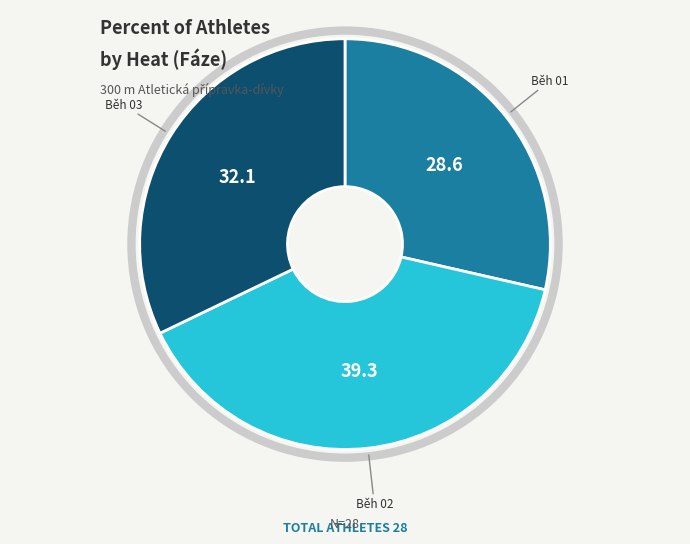

Is there any slice that represents more than half of the pie?

No